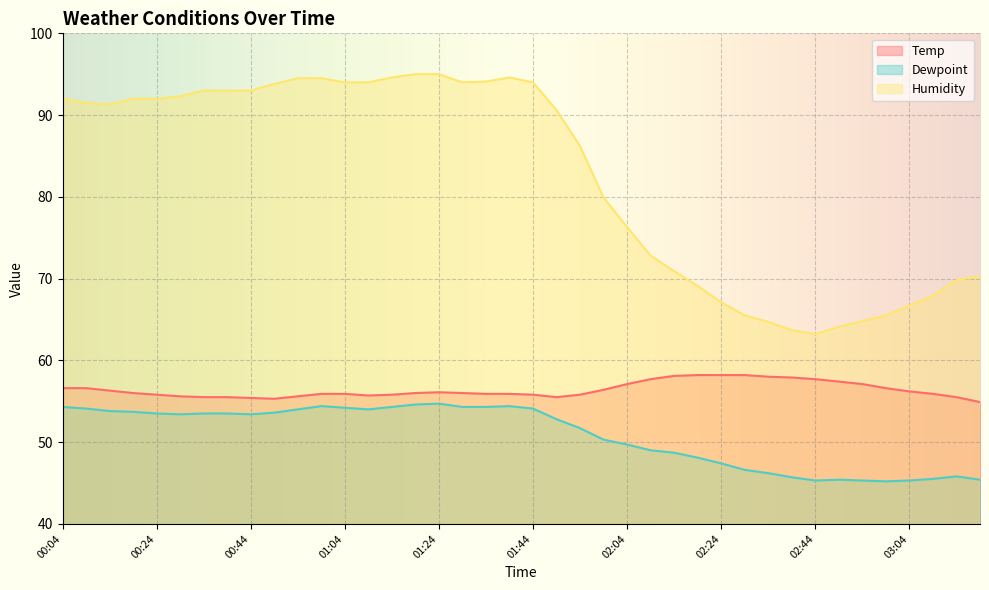

The value of Dewpoint at 00:04 is 70.9. True or false?

False